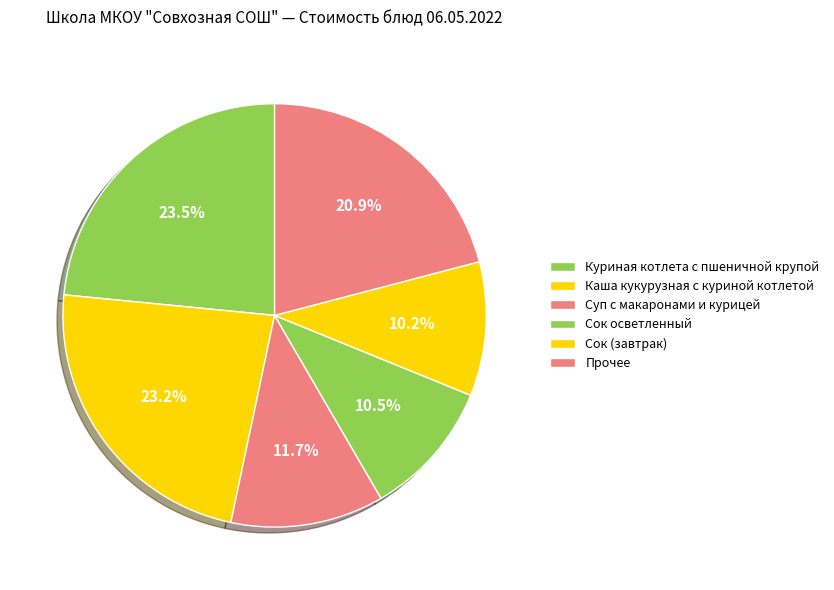

Count the number of slices in the pie.

6